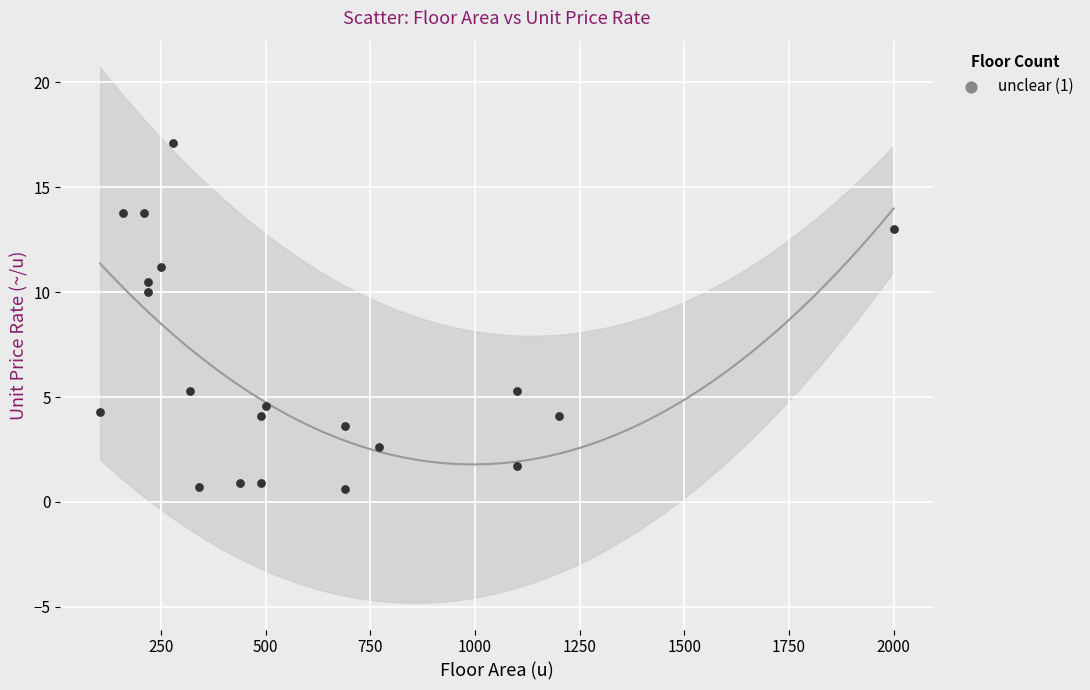

What is the range of Y values (max minus min)?

16.5